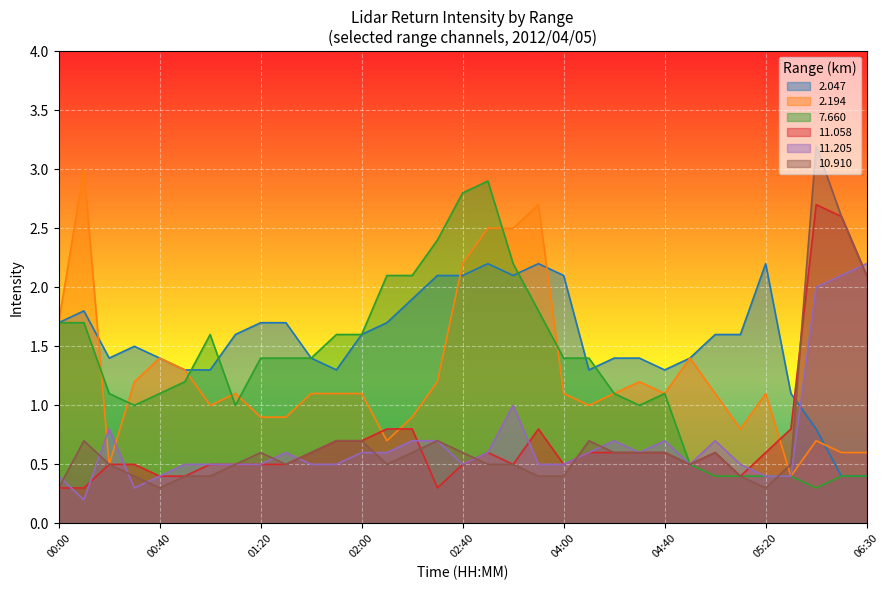

After their last crossing, which series has the higher values:  11.058 or   2.194?

 11.058